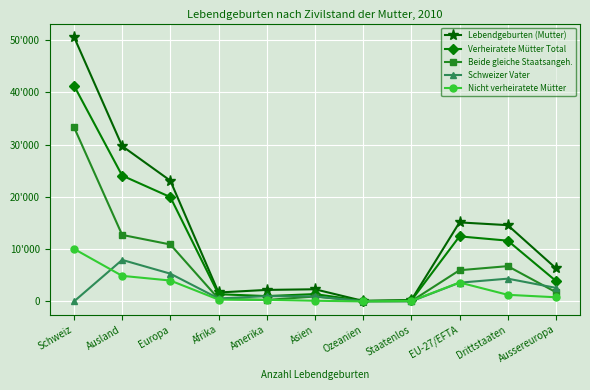

True or false: Verheiratete Mütter Total and Schweizer Vater cross at least once.

False